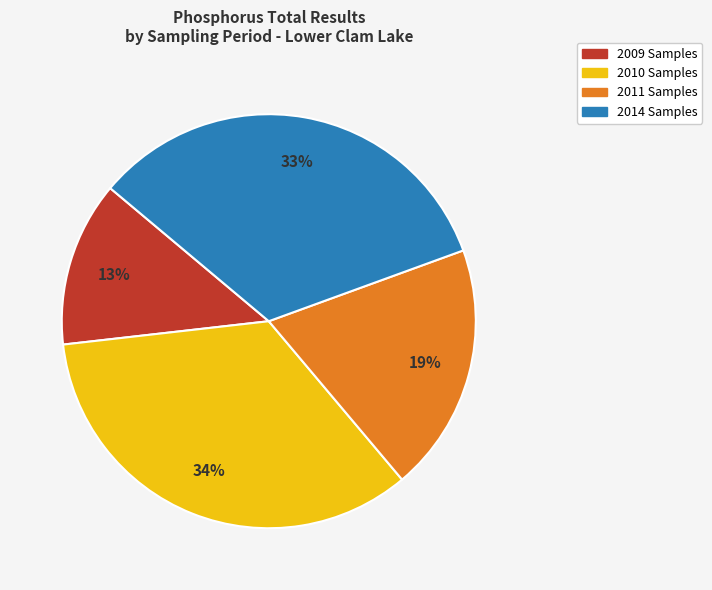

Does any single category account for the majority?

No